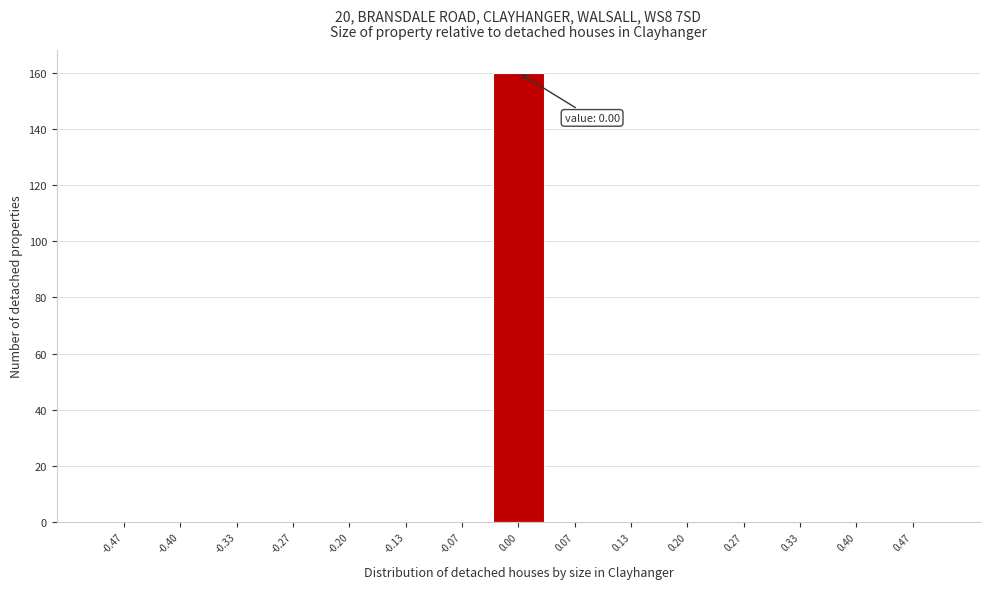

Over which range of the x-axis is the bar tallest?

-0.03 to 0.03